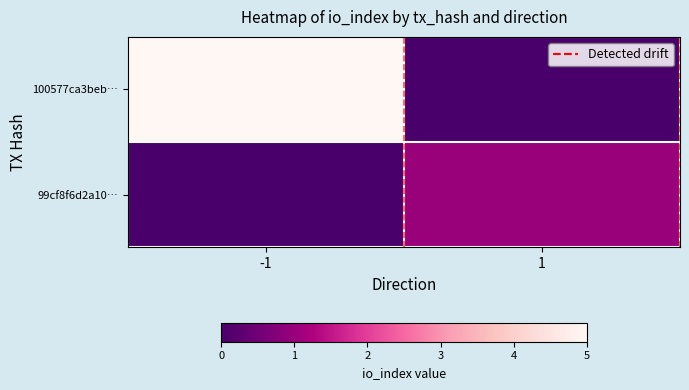

Reading left to right, what are all the values shown in this chart?

100577ca3beb…: -1=5	1=0
99cf8f6d2a10…: -1=0	1=1